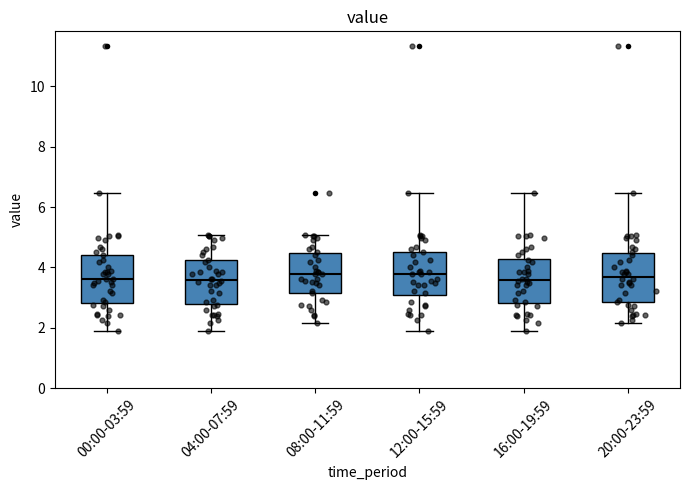

Reading left to right, transcribe this box plot: for each box, give where its median line is, the range the box spans, and where its two whiskers end, as read against the y-axis. The values are not printed on the chart, so give them approximately, as read against the axis.

00:00-03:59: median 3.6, box 2.8 to 4.4, whiskers 2.0 to 6.4
04:00-07:59: median 3.6, box 2.8 to 4.2, whiskers 2.0 to 5.0
08:00-11:59: median 3.8, box 3.2 to 4.4, whiskers 2.2 to 5.0
12:00-15:59: median 3.8, box 3.0 to 4.6, whiskers 2.0 to 6.4
16:00-19:59: median 3.6, box 2.8 to 4.2, whiskers 2.0 to 6.4
20:00-23:59: median 3.6, box 2.8 to 4.4, whiskers 2.2 to 6.4